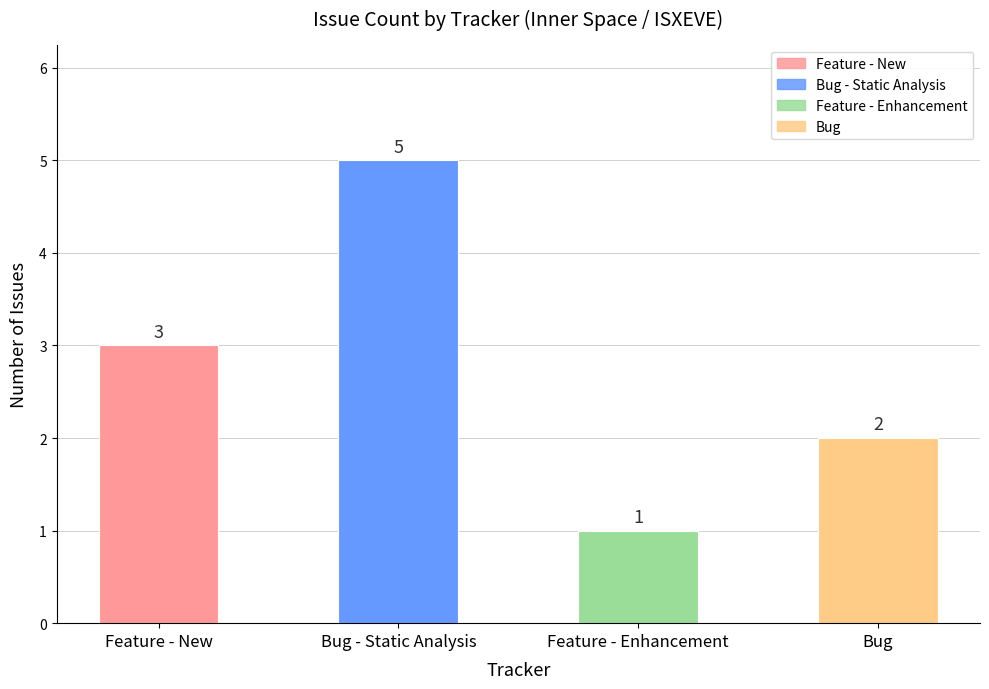

What is the label of the 2nd bar from the left?

Bug - Static Analysis